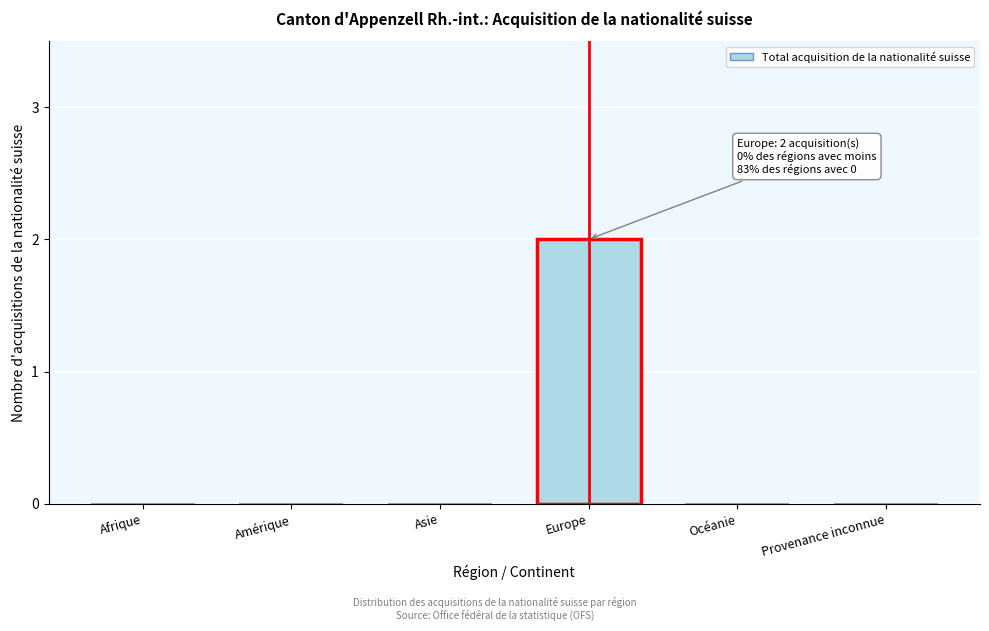

Reading left to right, extract all data points from this chart.

Afrique=0	Amérique=0	Asie=0	Europe=2	Océanie=0	Provenance inconnue=0